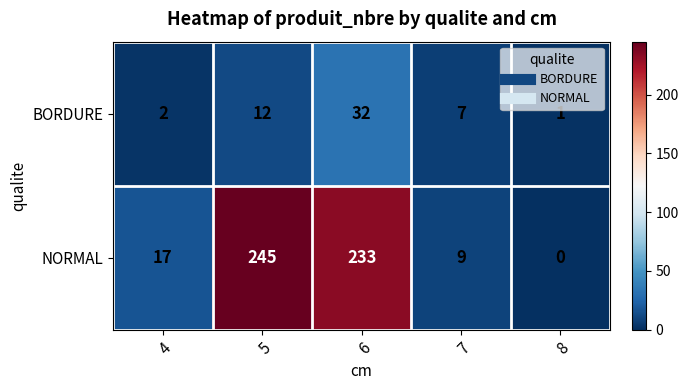

Reading left to right, list all the values displayed in this chart.

BORDURE: 4=2	5=12	6=32	7=7	8=1
NORMAL: 4=17	5=245	6=233	7=9	8=0